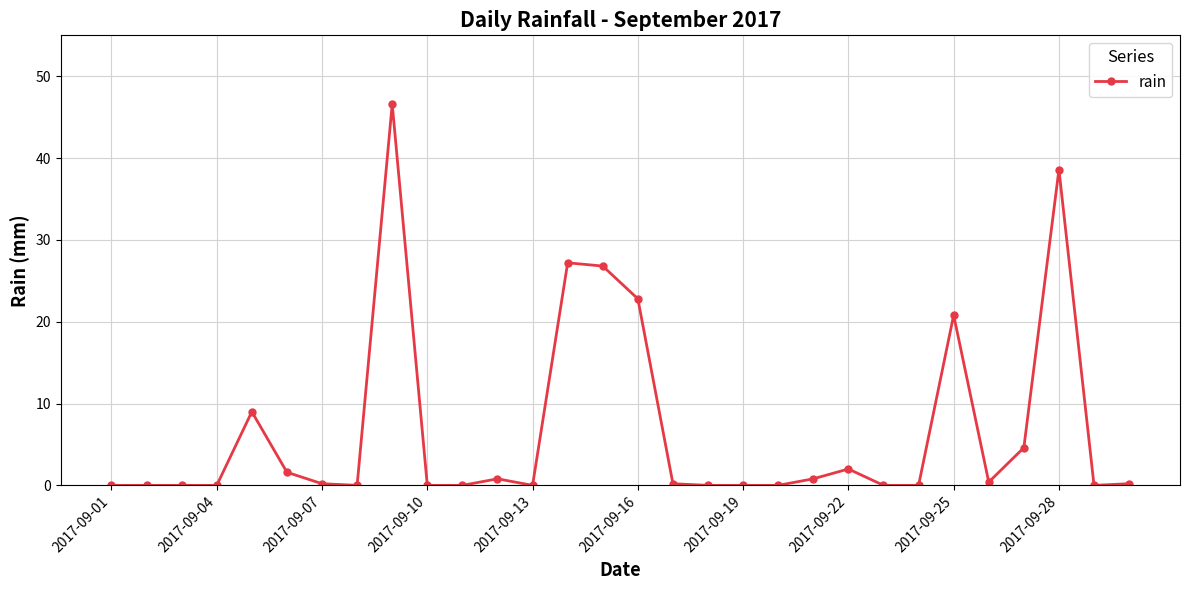

What is the sum of all values?

202.6